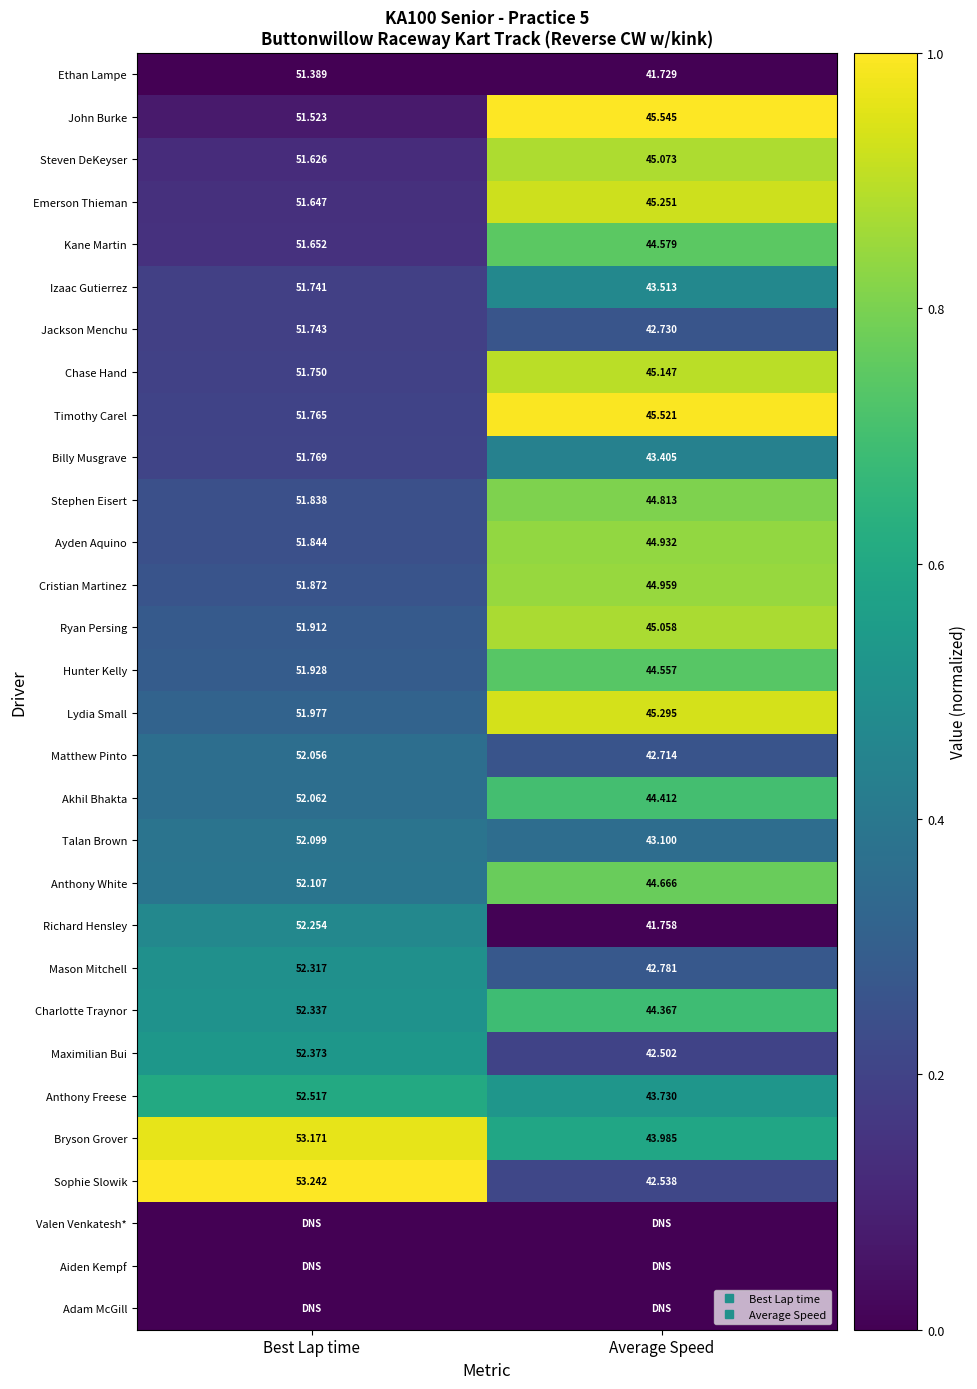

At which label does Hunter Kelly reach its peak?

Average Speed